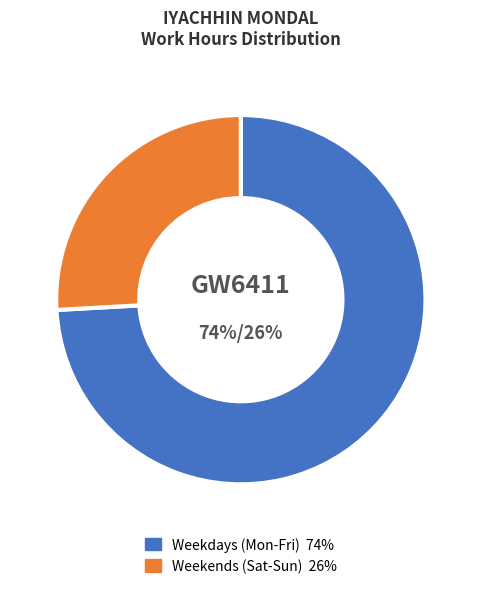

Is there any slice that represents more than half of the pie?

Yes